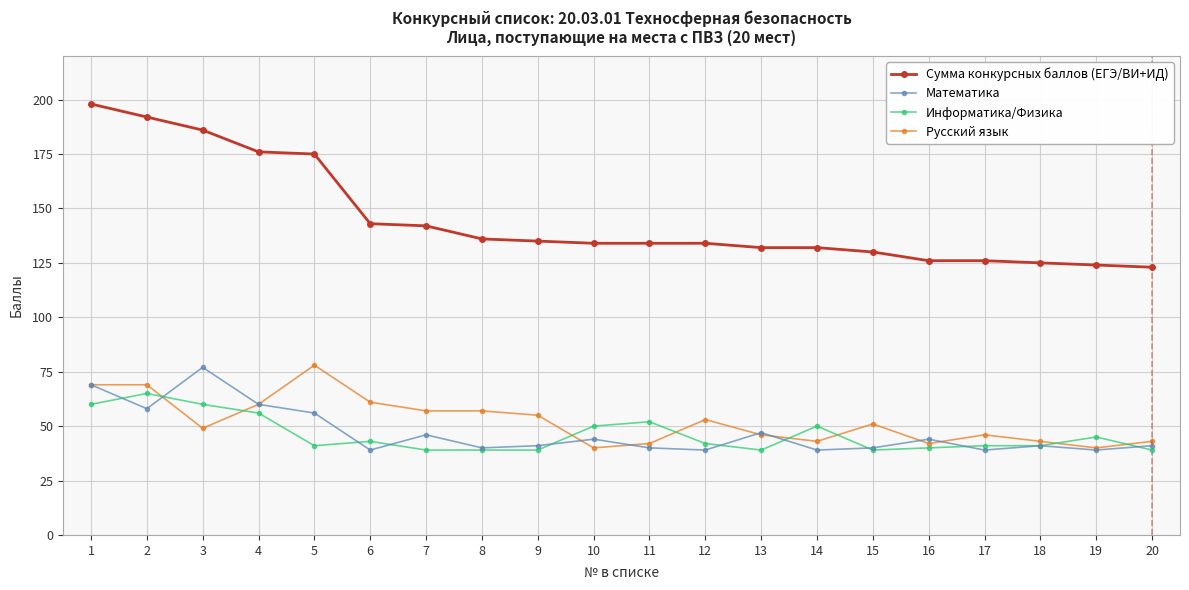

Is the value of Математика at 7 greater than the value of Сумма конкурсных баллов (ЕГЭ/ВИ+ИД) at 2?

No